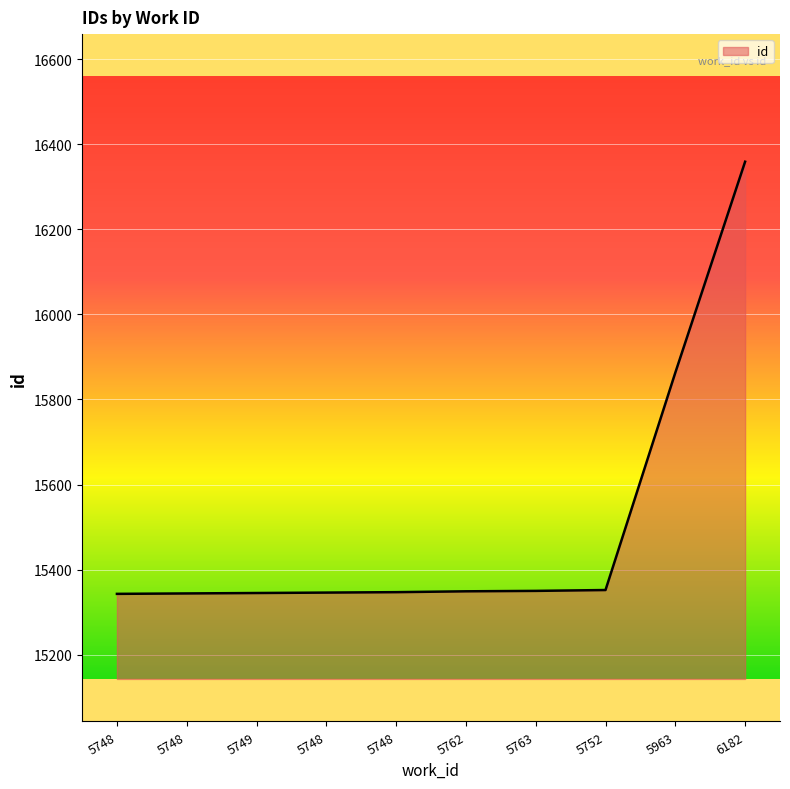

What is the label of the 2nd point from the left?

5748